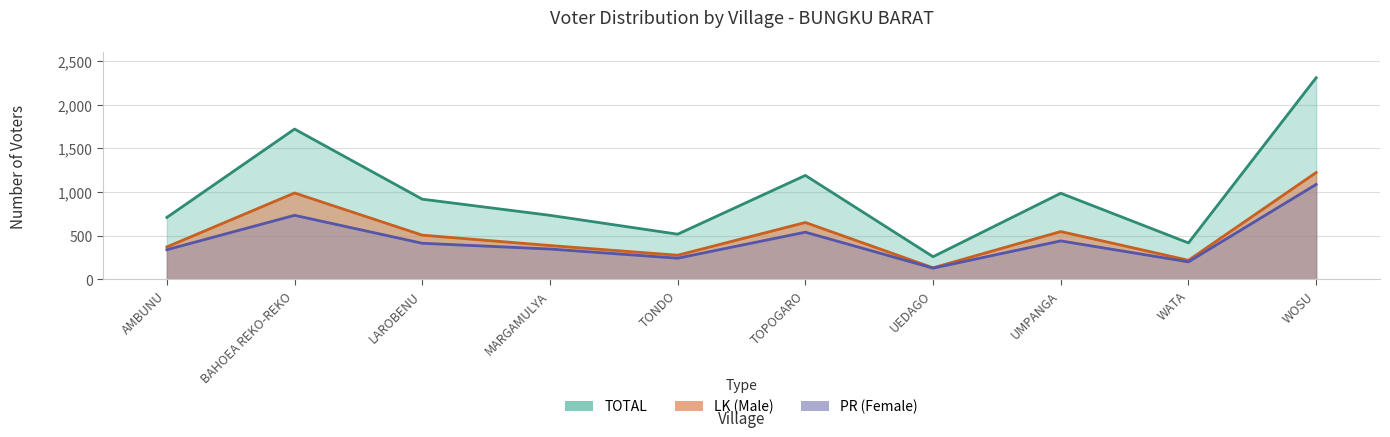

Which series changed the most between LAROBENU and UMPANGA?

TOTAL